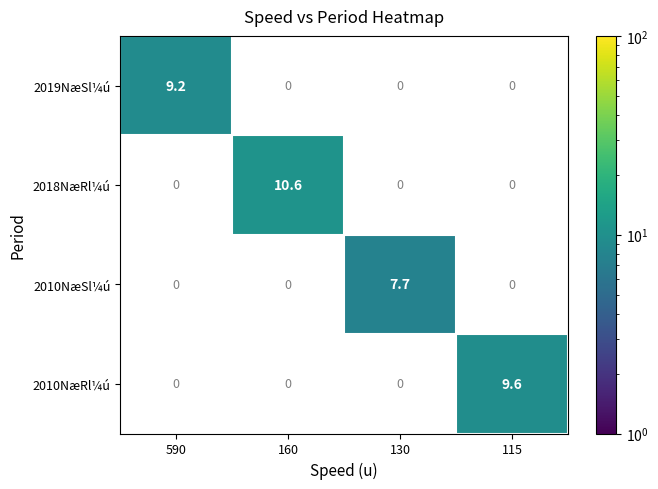

What is the maximum value shown in the chart?

10.6